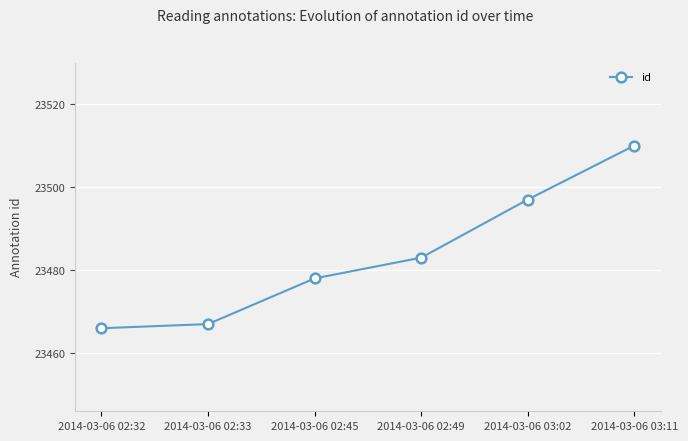

What is the ratio of the value at 2014-03-06 02:49 to the value at 2014-03-06 02:45?

1.0